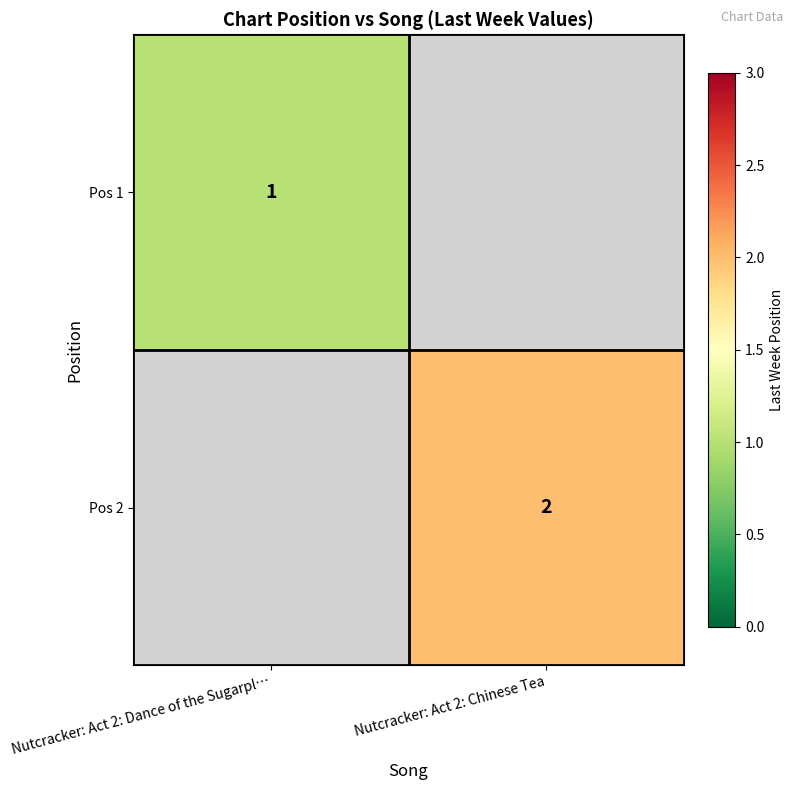

Is the value of Pos 2 at Nutcracker: Act 2: Chinese Tea greater than the value of Pos 1 at Nutcracker: Act 2: Dance of the Sugarpl…?

Yes